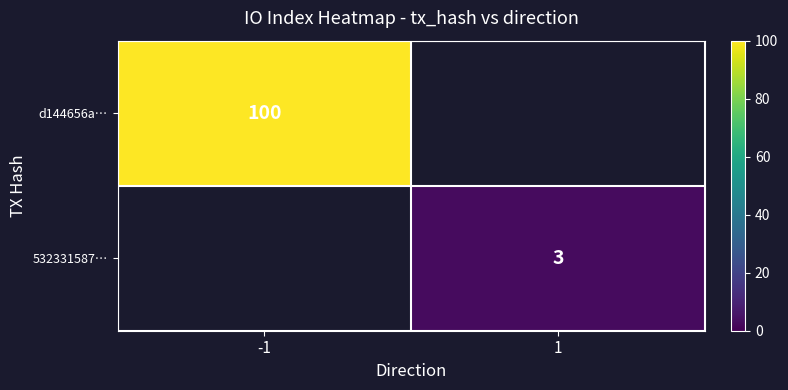

The 532331587… series shows 3 at 1. True or false?

True